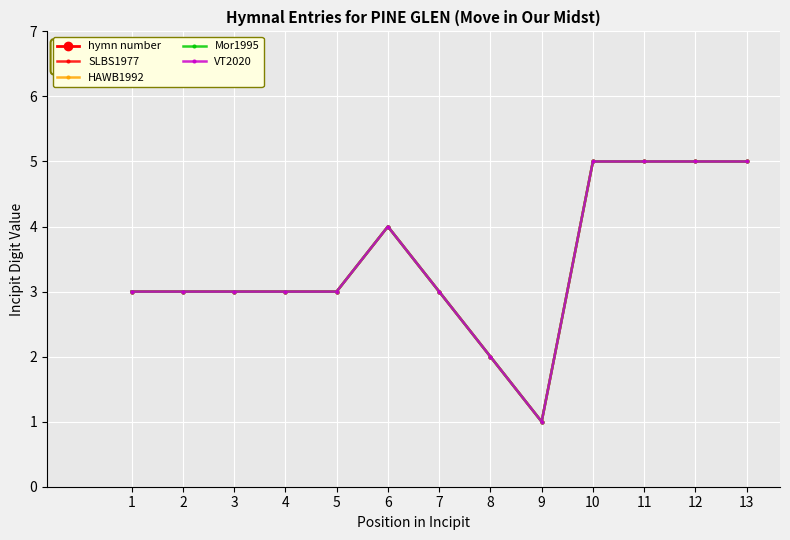

True or false: the data has more than 1 interior local peaks.

False